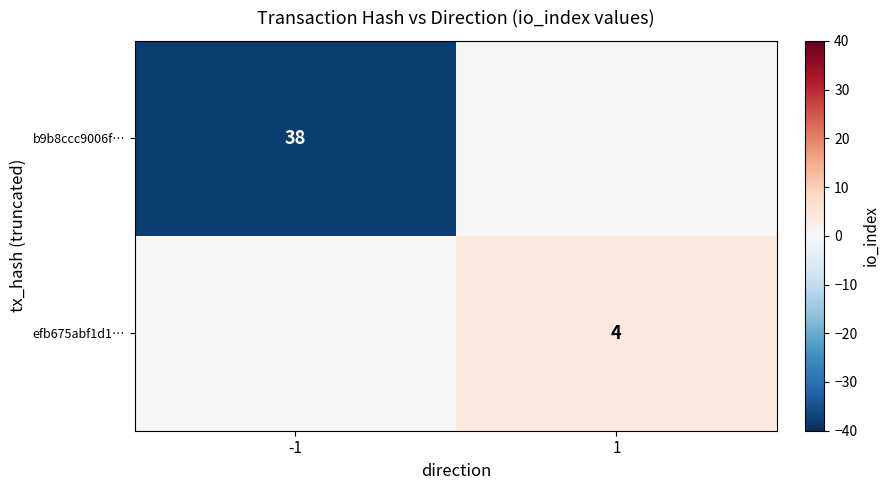

What is the minimum value shown in the chart?

-38